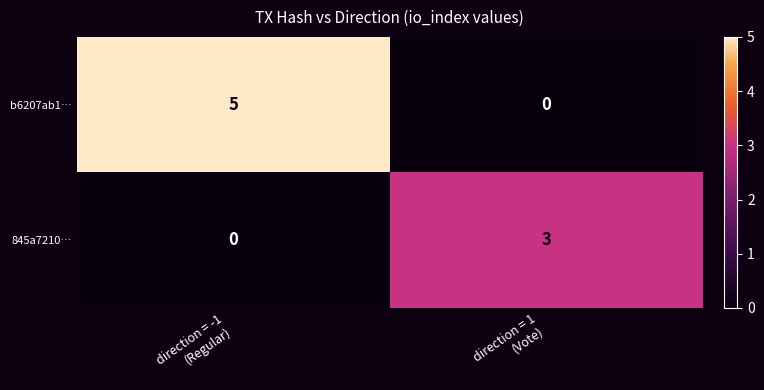

How many categories are shown in the chart?

2